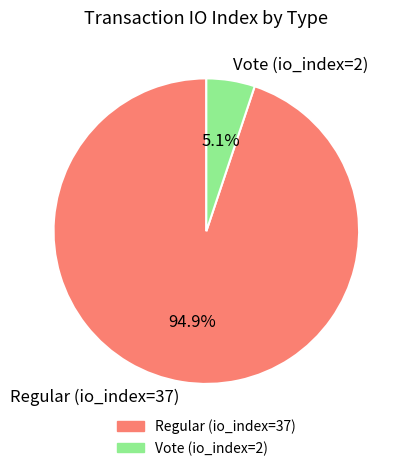

Which slice is the largest?

Regular (io_index=37)